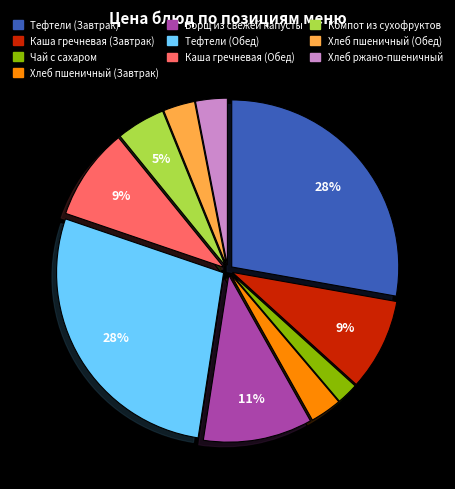

Is it true that Хлеб ржано-пшеничный is 3% of the pie?

True